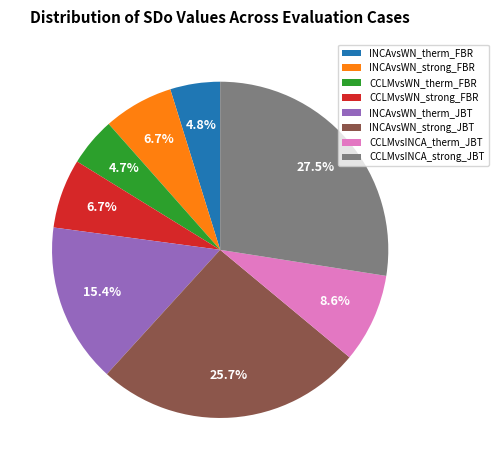

The INCAvsWN_strong_FBR slice represents 7% of the pie. True or false?

True